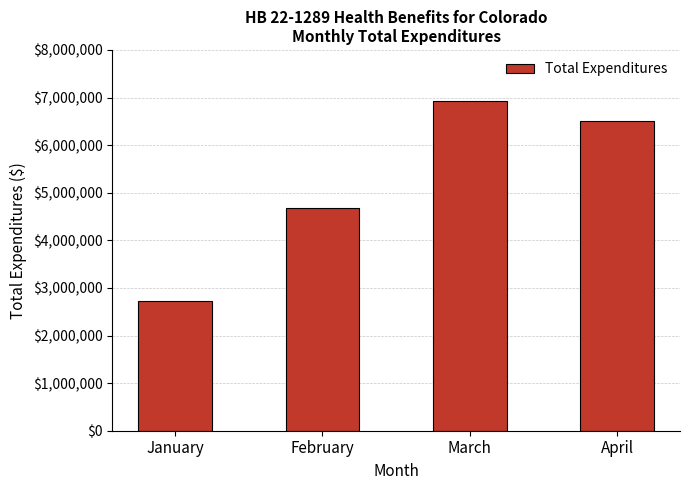

Which label corresponds to the largest value in the chart?

March